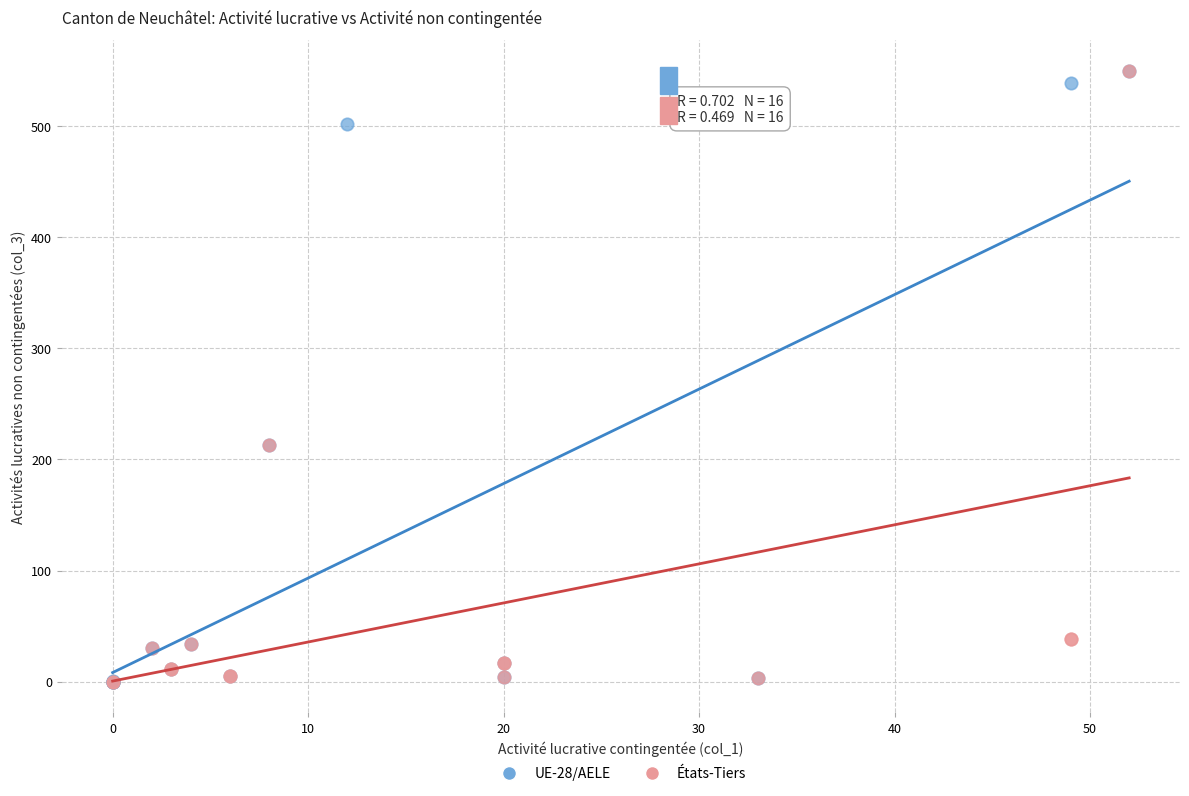

What are all the series names shown in the legend?

UE-28/AELE, États-Tiers